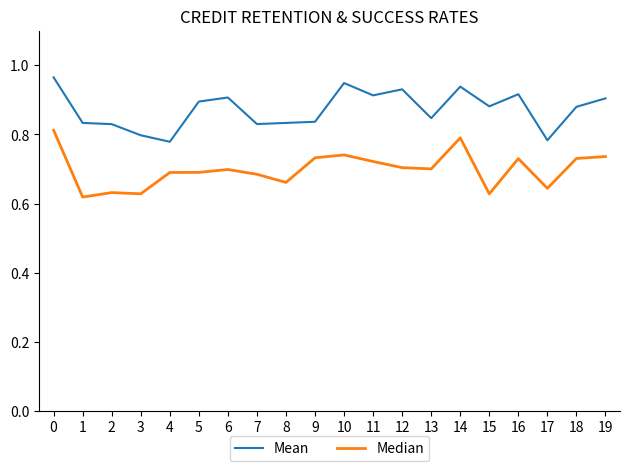

True or false: Mean and Median cross at least once.

False